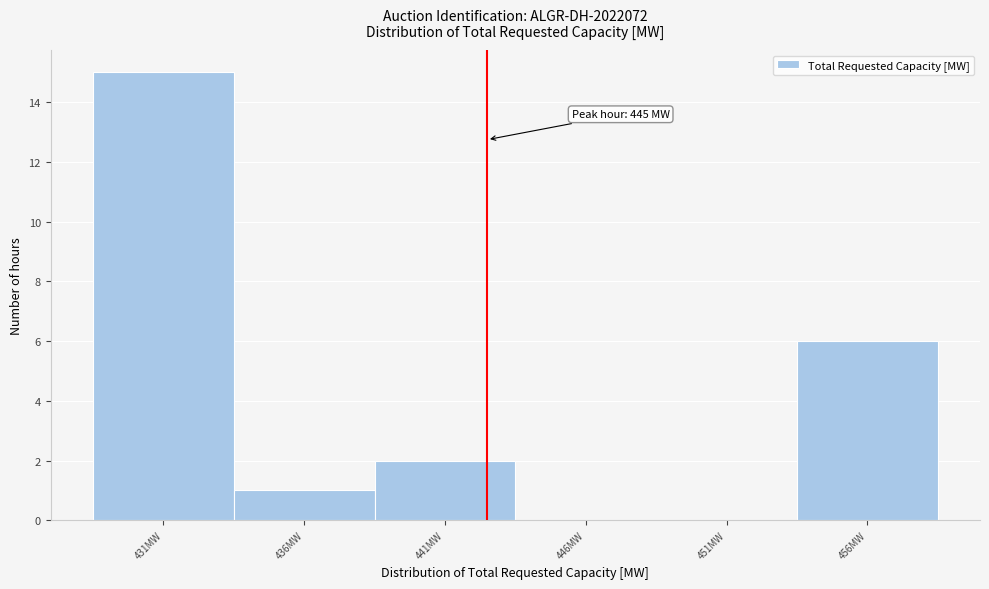

Reading left to right, extract all data points from this chart.

431MW=15	436MW=1	441MW=2	446MW=0	451MW=0	456MW=6